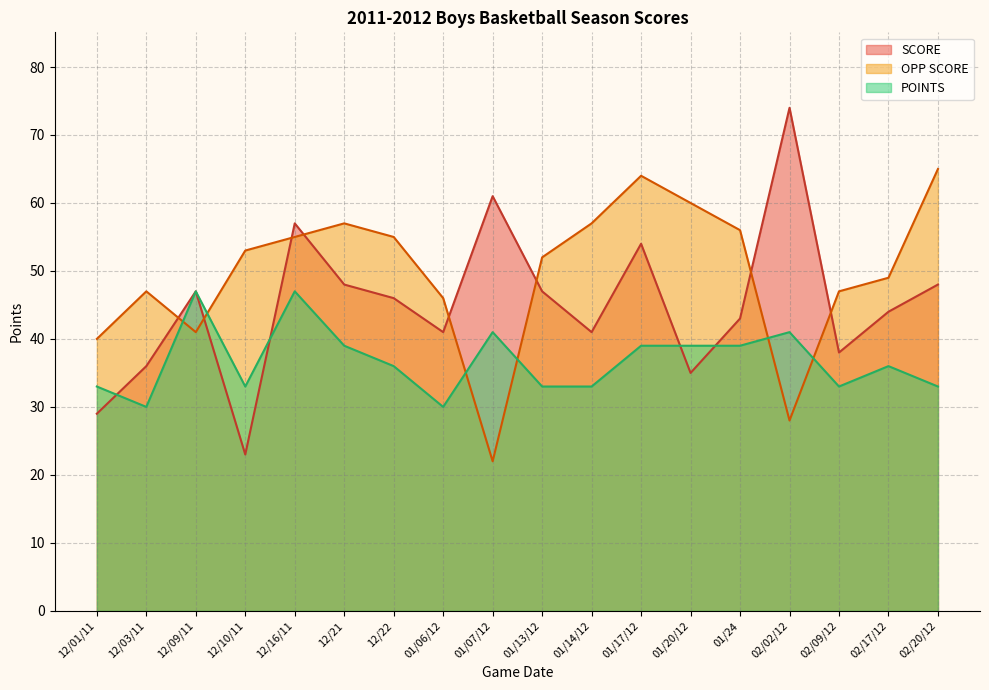

What is the maximum value for POINTS?

47